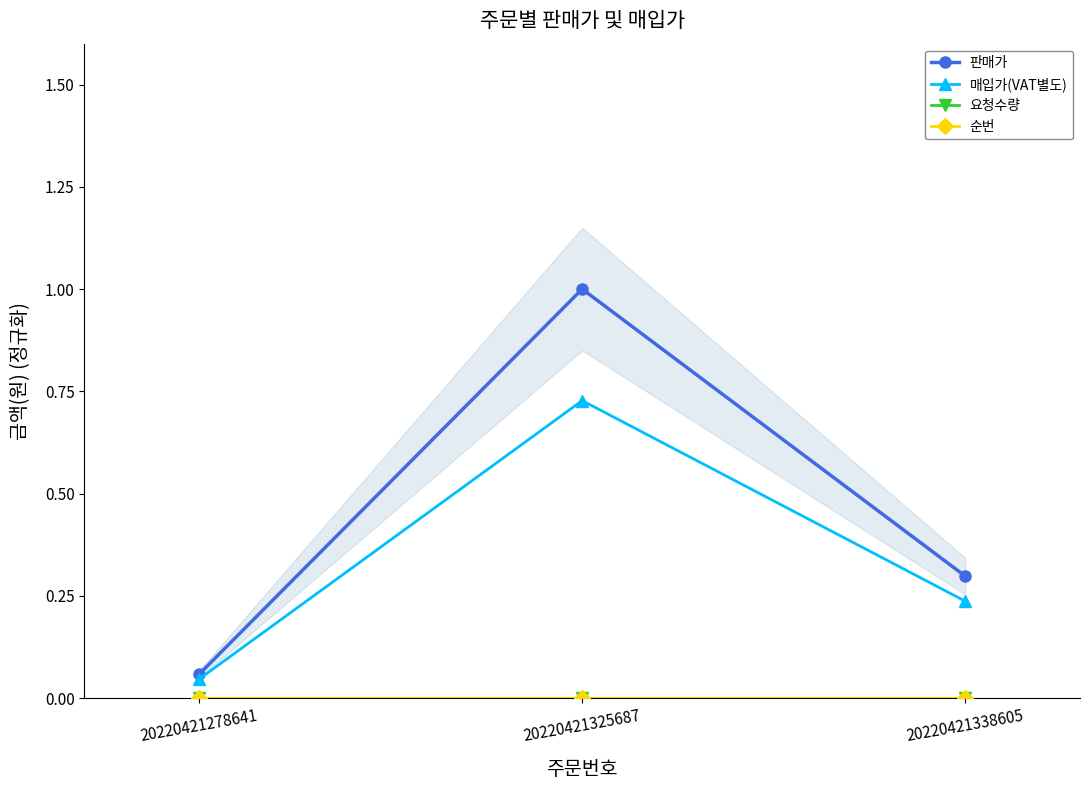

Does the chart display data point markers on the line(s)?

Yes